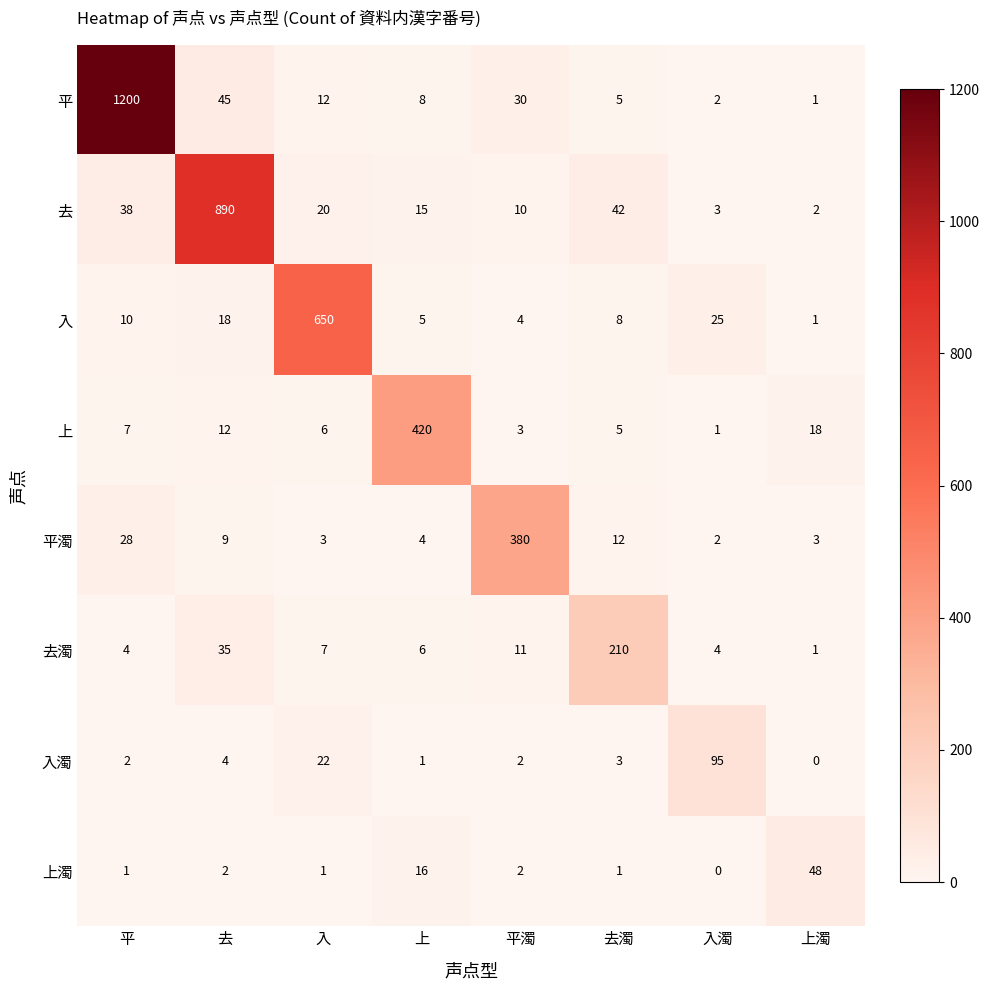

The 入濁 series shows 7 at 去. True or false?

False